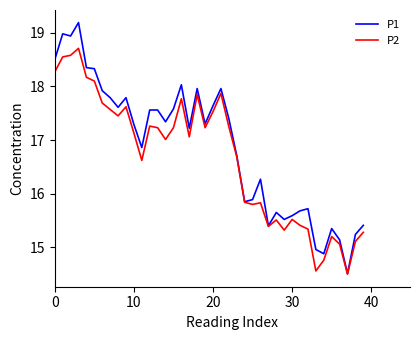

What is the highest value of the P1 series?

19.2